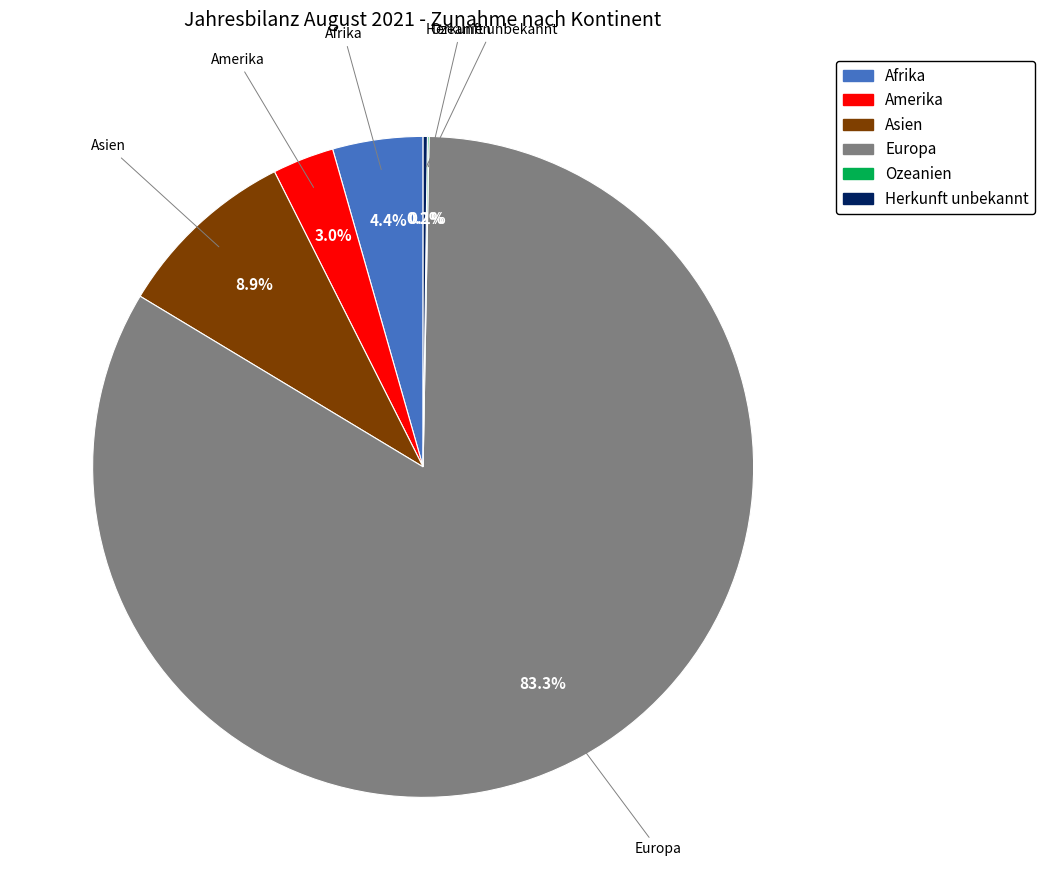

Approximately how many times larger is the value at Amerika compared to Afrika?

0.7